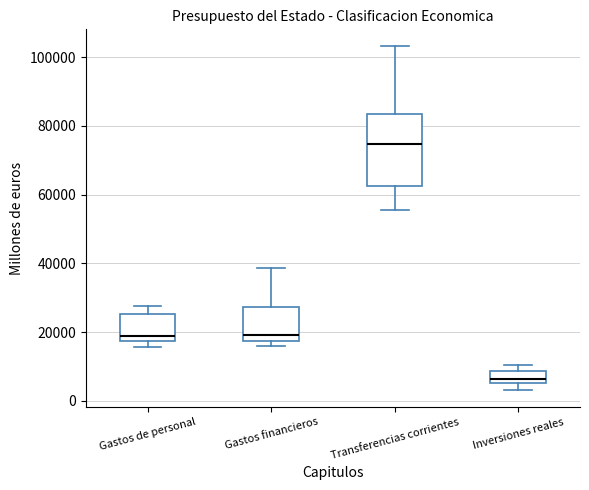

Reading left to right, transcribe this box plot: for each box, give where its median line is, the range the box spans, and where its two whiskers end, as read against the y-axis. The values are not printed on the chart, so give them approximately, as read against the axis.

Gastos de personal: median 18000 (just above the box's lower edge), box 18000 to 26000, whiskers 16000 to 28000
Gastos financieros: median 20000, box 18000 to 28000, whiskers 16000 to 38000
Transferencias corrientes: median 74000, box 62000 to 84000, whiskers 56000 to 104000
Inversiones reales: median 6000 (just above the box's lower edge), box 6000 to 8000, whiskers 4000 to 10000